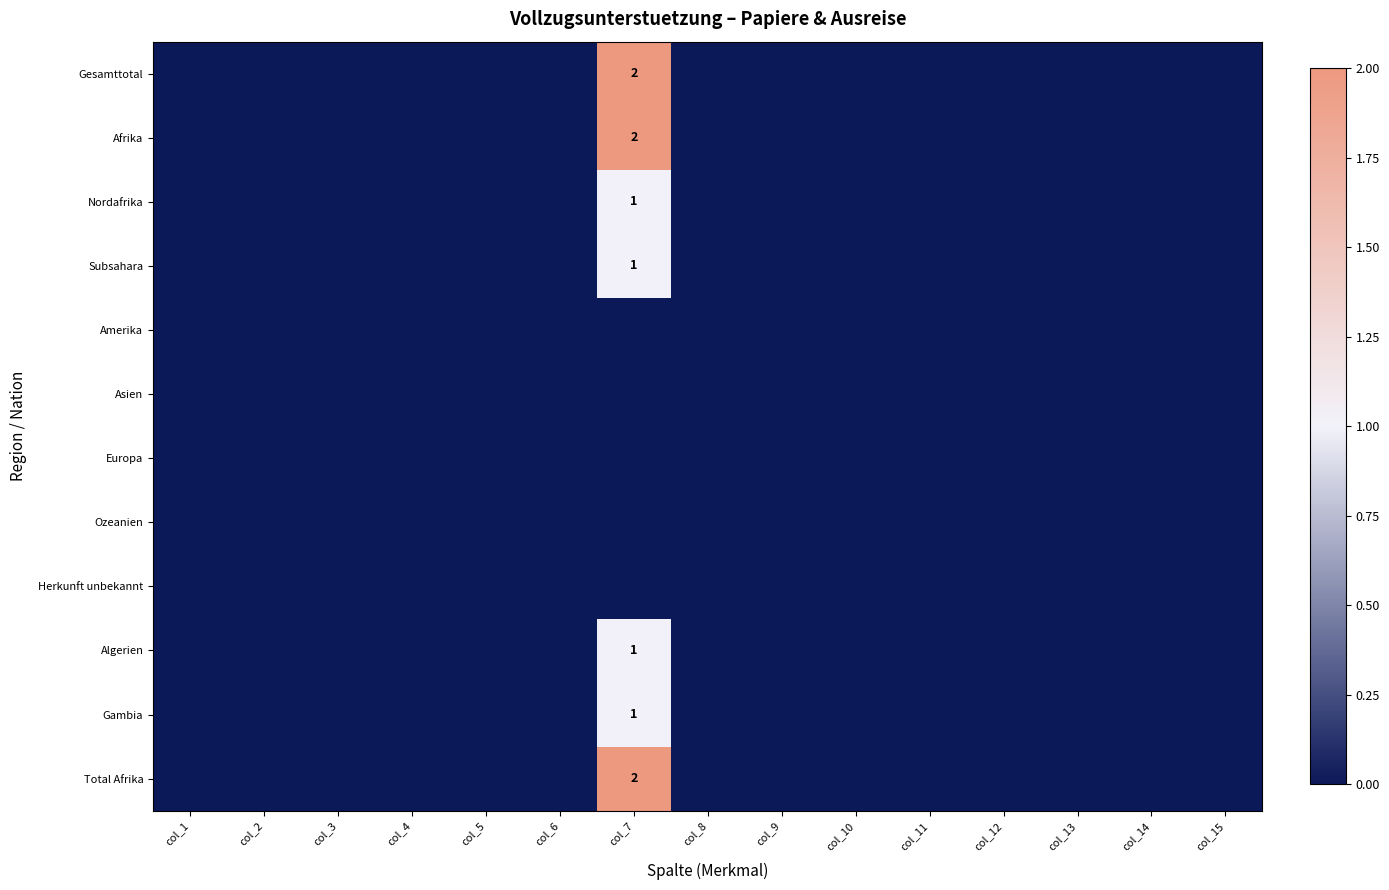

True or false: Total Afrika has a value of -1 at col_9.

False